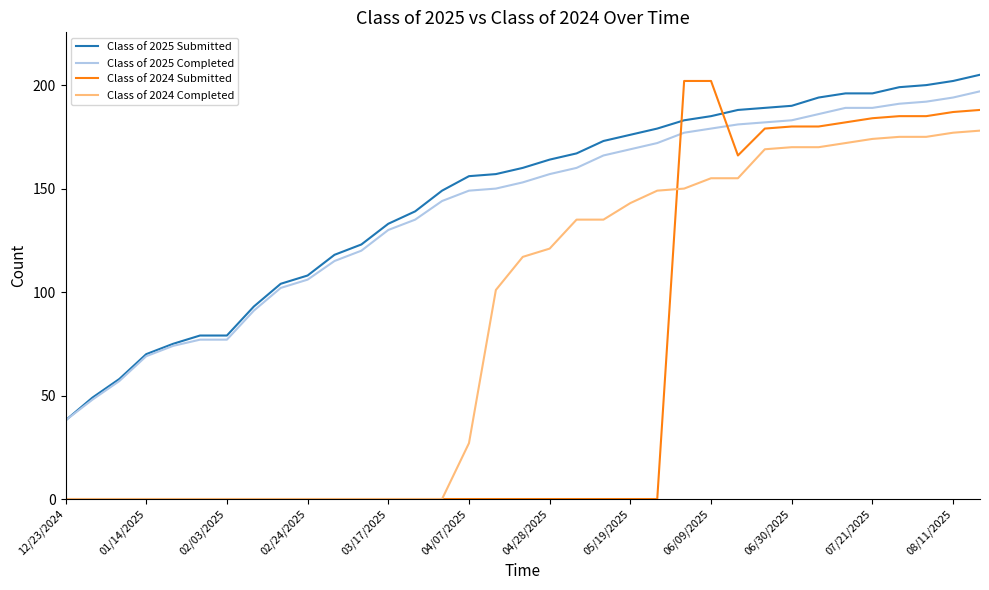

True or false: Class of 2025 Completed and Class of 2024 Completed intersect in this chart.

False